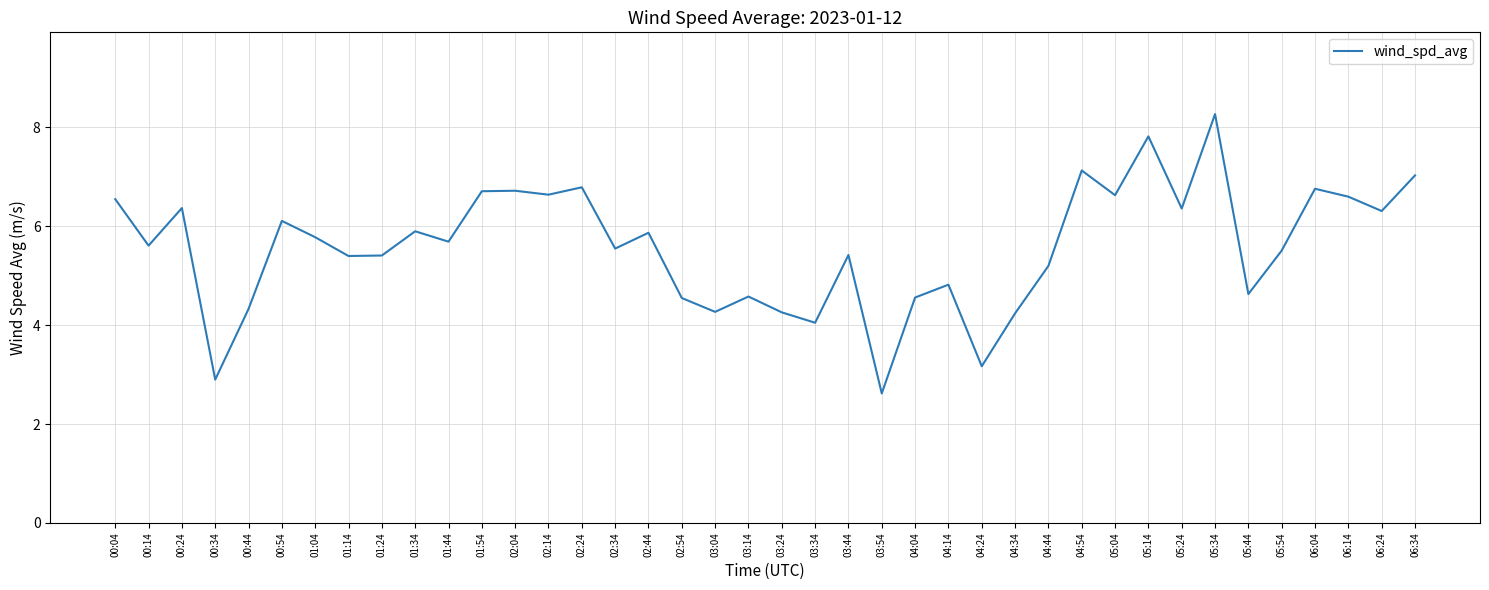

What is the change in value from 01:34 to 03:44?

-0.5